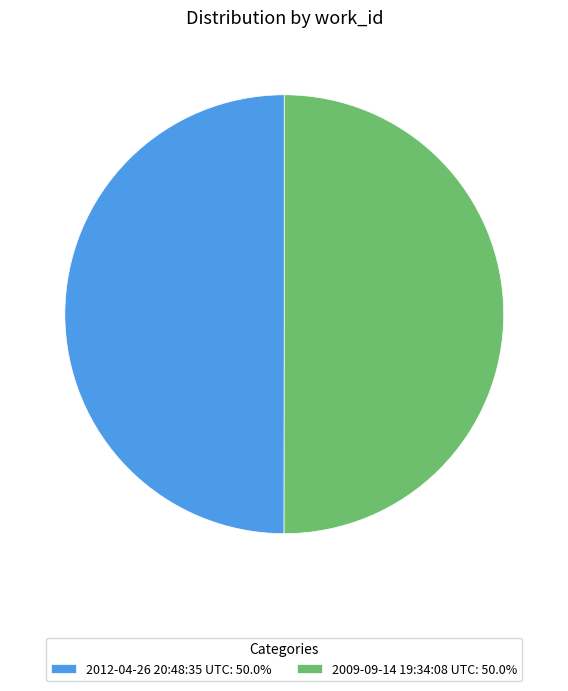

Approximately how many times larger is the value at 2012-04-26 20:48:35 UTC: 50.0% compared to 2009-09-14 19:34:08 UTC: 50.0%?

1.0